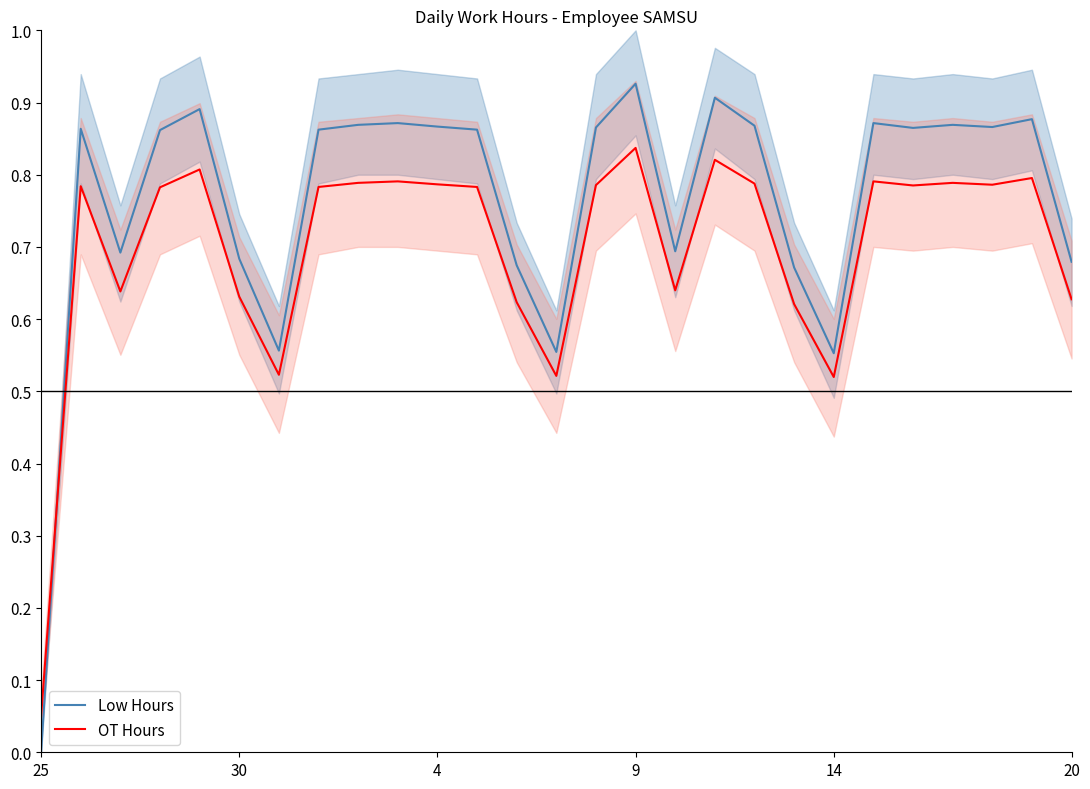

What is the label of the 27th point from the right?

25